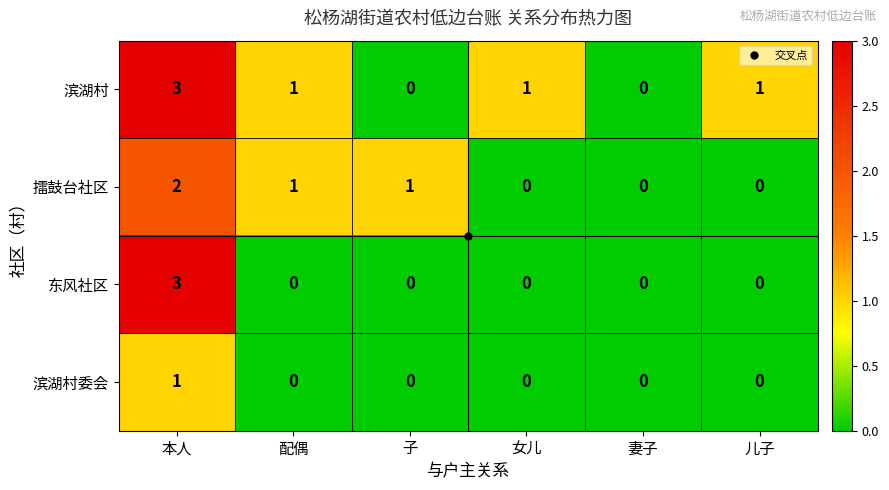

At which category does the chart reach its peak across all series?

本人